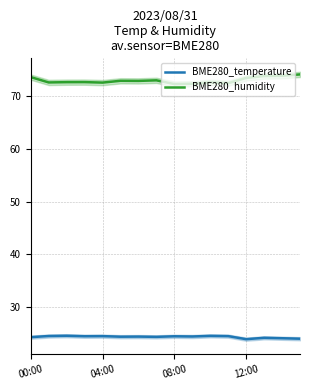

True or false: BME280_humidity has a value of 15.6 at 12:00.

False